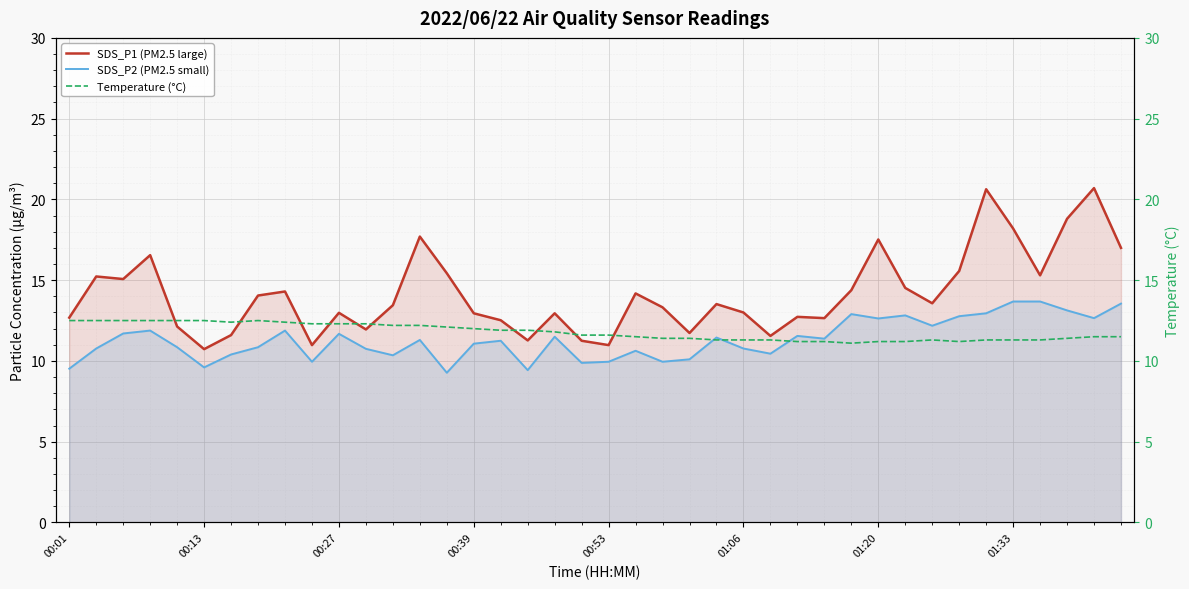

What is the lowest value of the SDS_P2 (PM2.5 small) series?

9.3